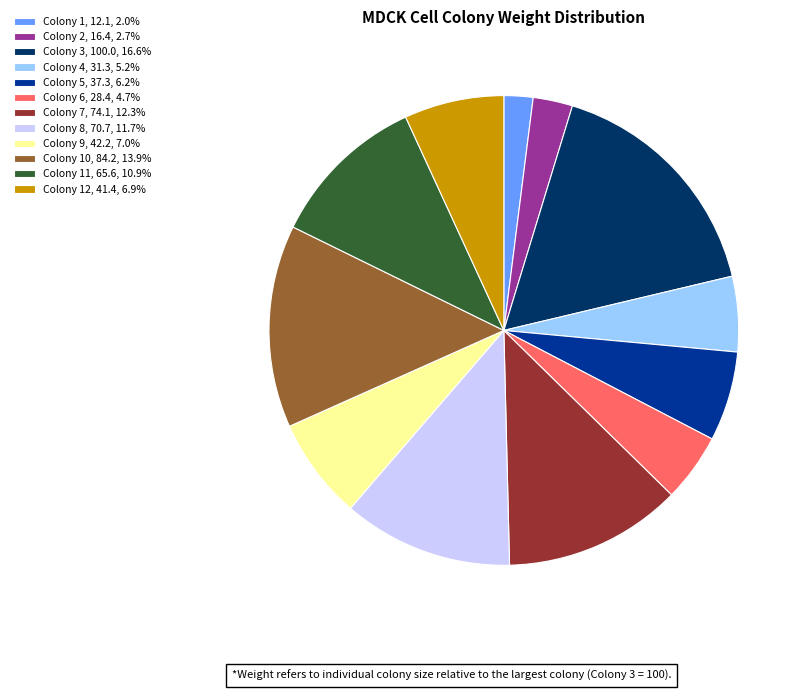

Combined, do Colony 10, 84.2, 13.9% and Colony 9, 42.2, 7.0% account for over 50%?

No